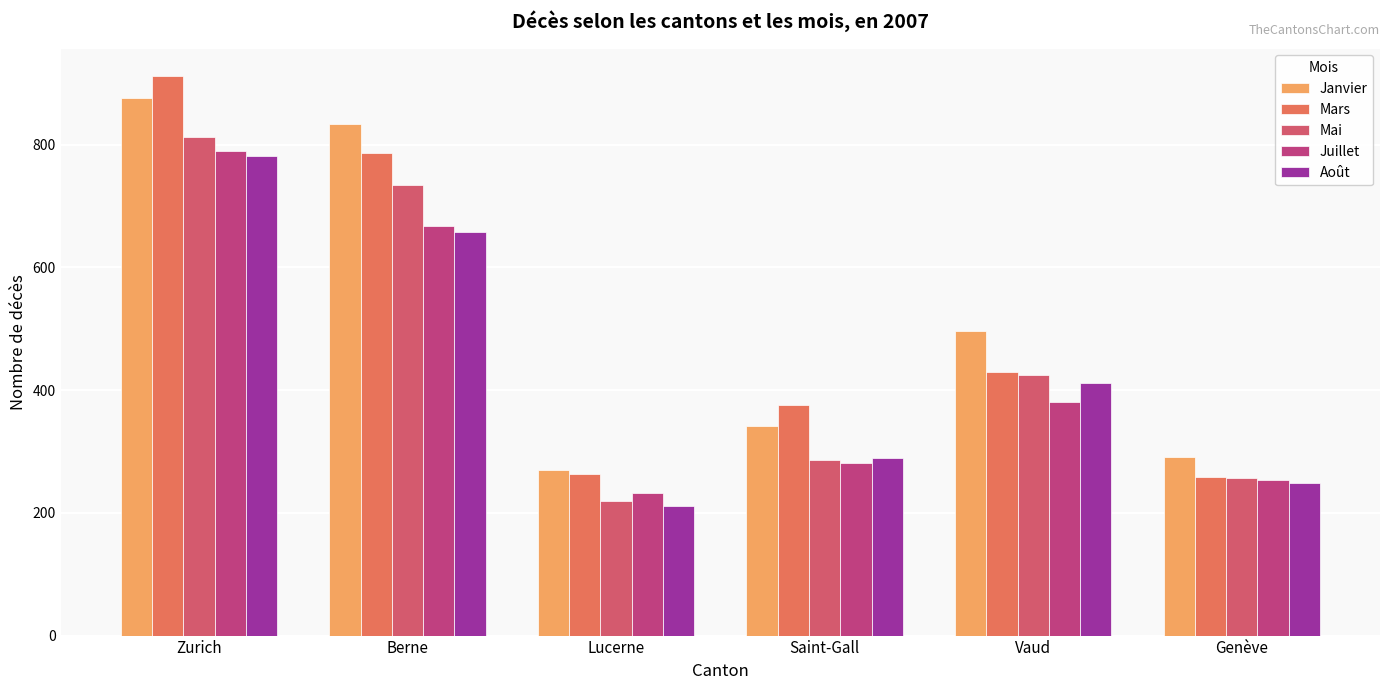

How many values in the Mai series are below 425?

3